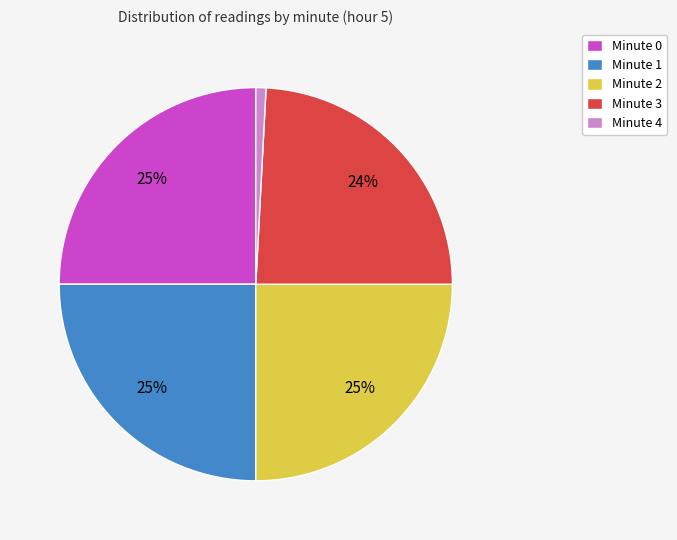

Which category has the smallest portion of the pie?

Minute 4